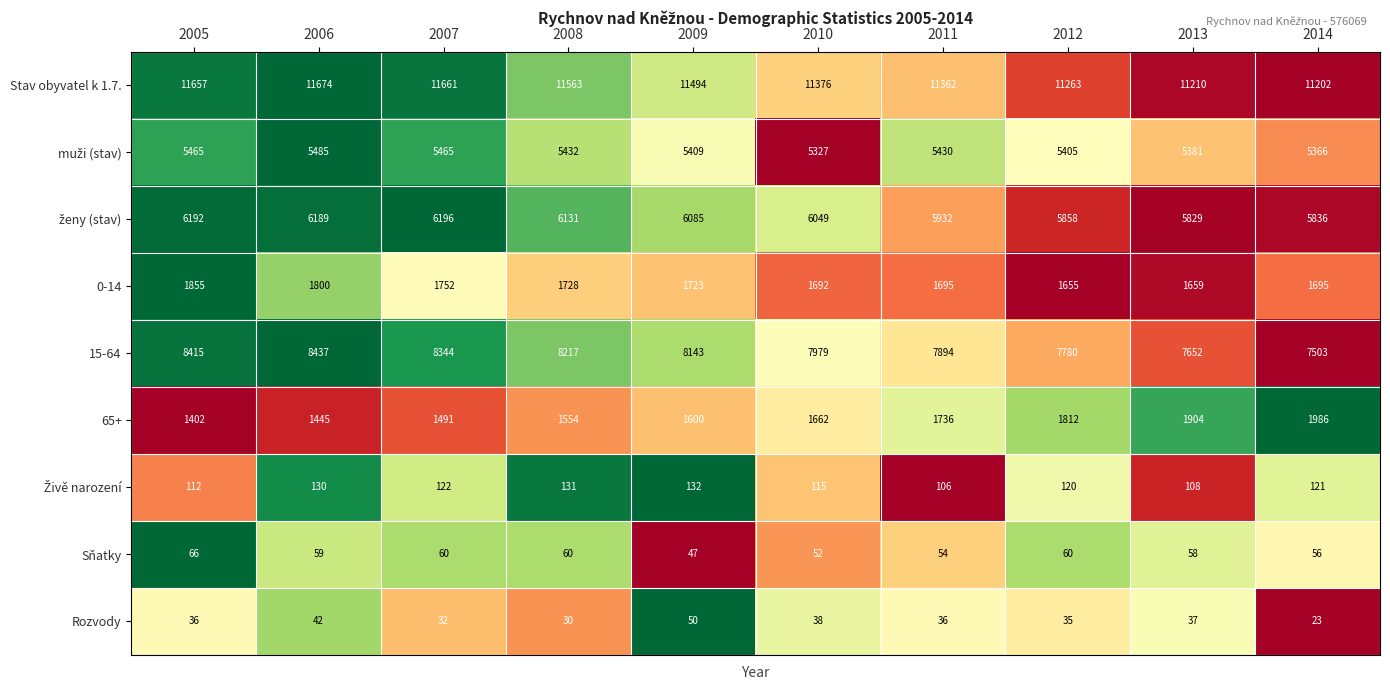

Which label corresponds to the smallest value in the chart?

2014